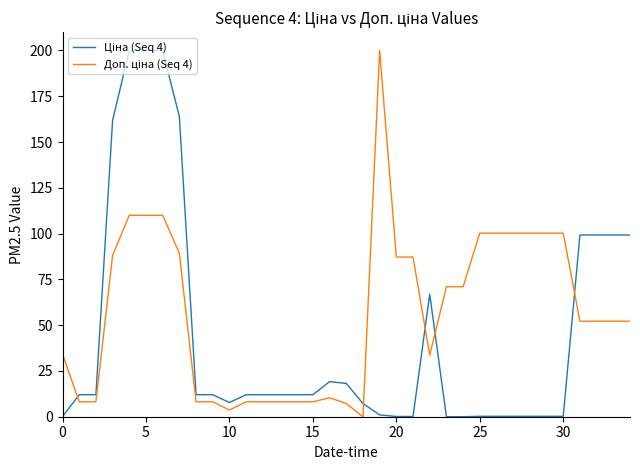

What is the greatest value displayed?

200.0